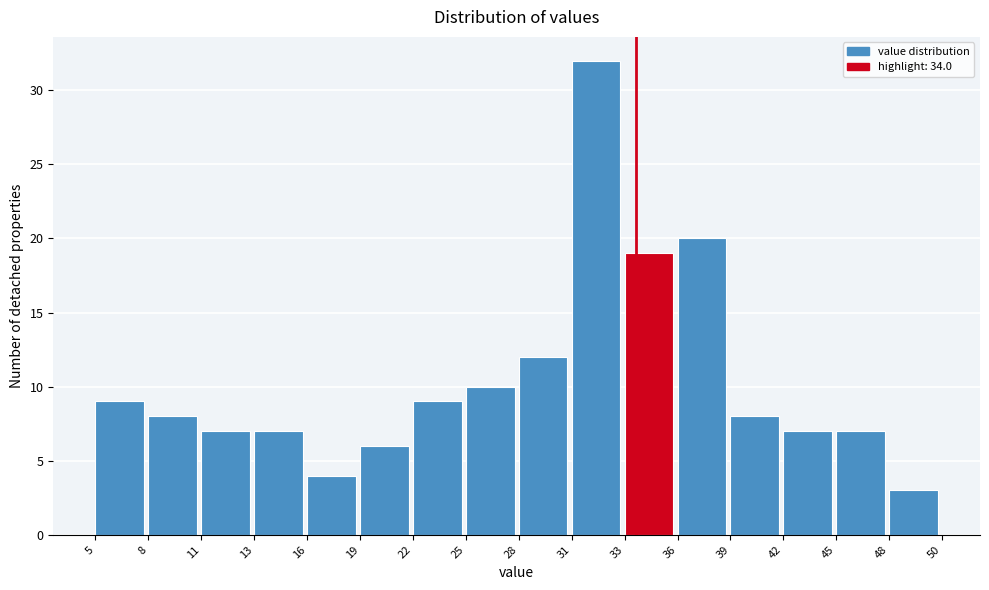

How tall is the bar that spans 8 to 11 on the x-axis? The values are not printed on the chart, so give them approximately, as read against the axis.

8